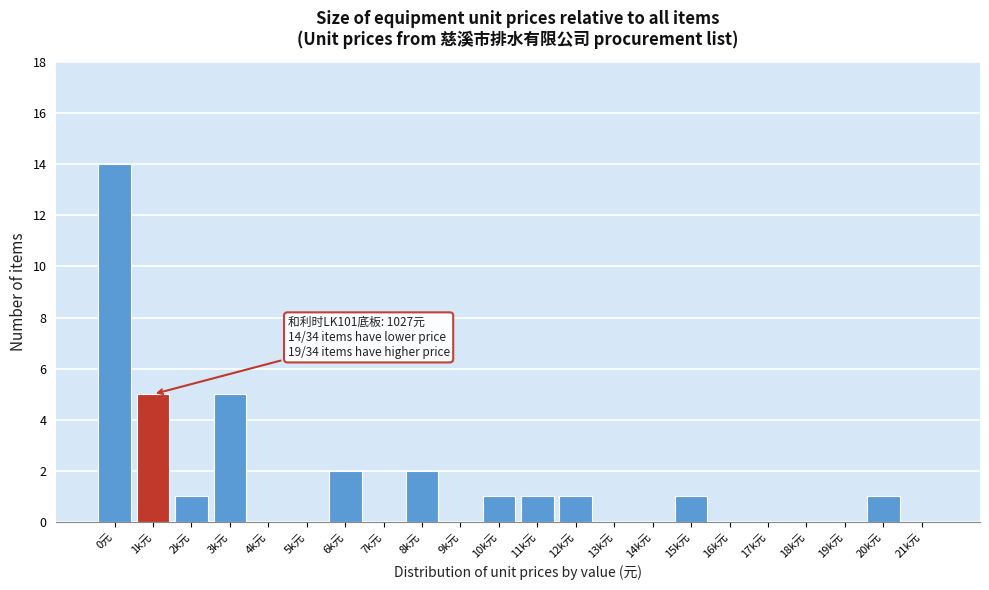

Reading right to left, extract all data points from this chart.

21k元=0	20k元=1	19k元=0	18k元=0	17k元=0	16k元=0	15k元=1	14k元=0	13k元=0	12k元=1	11k元=1	10k元=1	9k元=0	8k元=2	7k元=0	6k元=2	5k元=0	4k元=0	3k元=5	2k元=1	1k元=5	0元=14